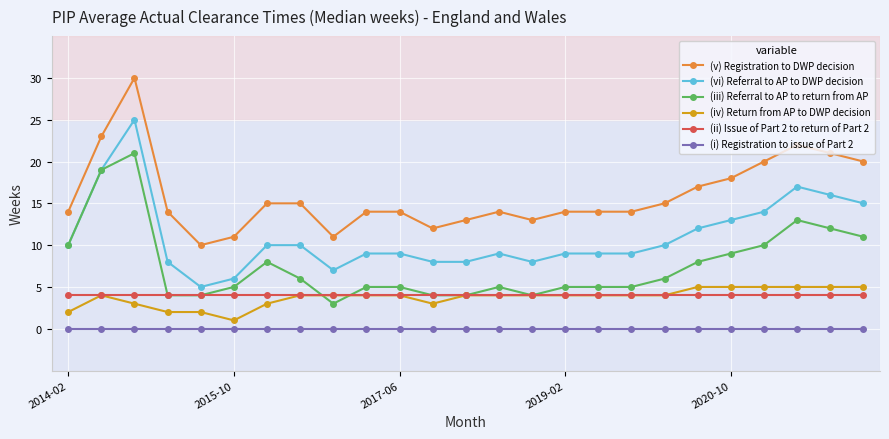

True or false: (vi) Referral to AP to DWP decision and (v) Registration to DWP decision cross at least once.

False